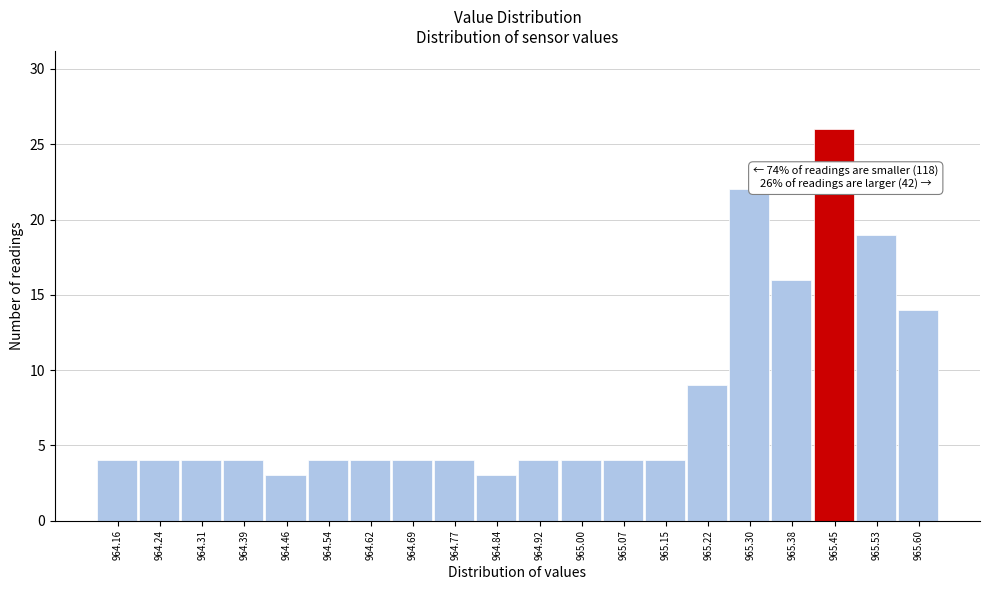

Reading left to right, list all the values displayed in this chart.

4	4	4	4	3	4	4	4	4	3	4	4	4	4	9	22	16	26	19	14